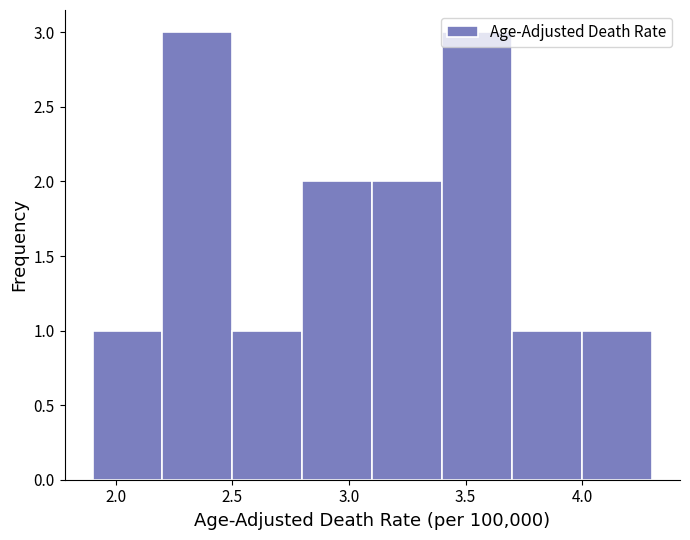

Reading left to right, list every bar in this chart as the range it spans on the x-axis followed by its height. The values are not printed on the chart, so give them approximately, as read against the axis.

1.9 to 2.2: 1
2.2 to 2.5: 3
2.5 to 2.8: 1
2.8 to 3.1: 2
3.1 to 3.4: 2
3.4 to 3.7: 3
3.7 to 4.0: 1
4.0 to 4.3: 1